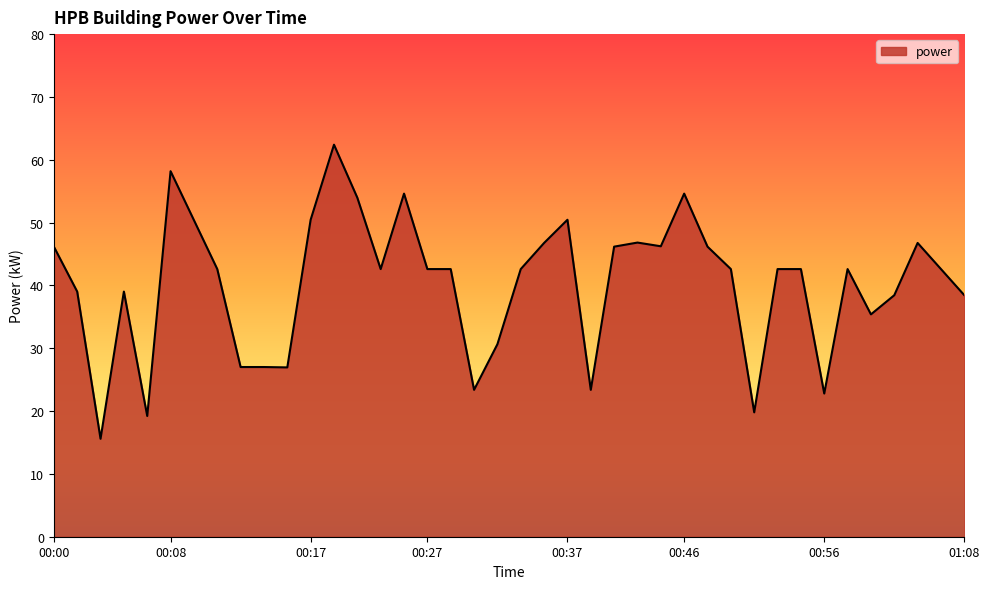

What is the maximum value shown in the chart?

62.4